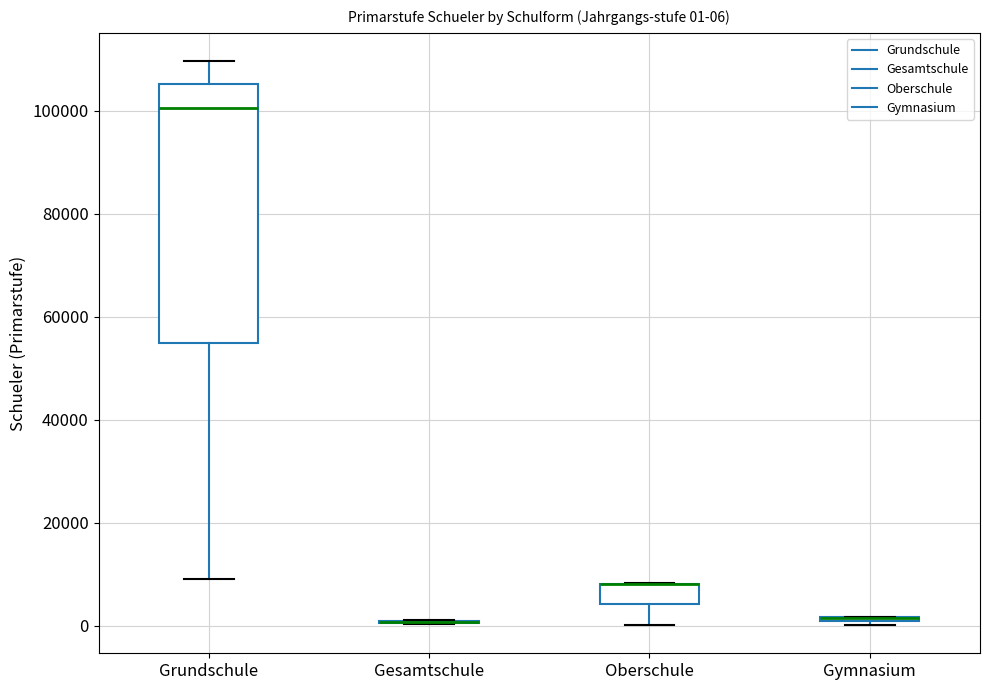

Which box is the tallest, from its lower edge to its upper edge?

Grundschule